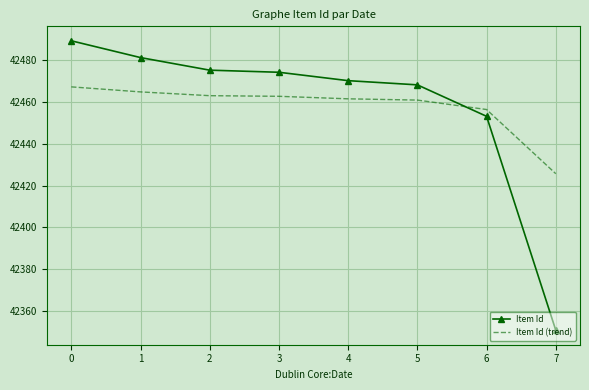

What is the sum of the Item Id (trend) values at 6 and 3?

84918.8